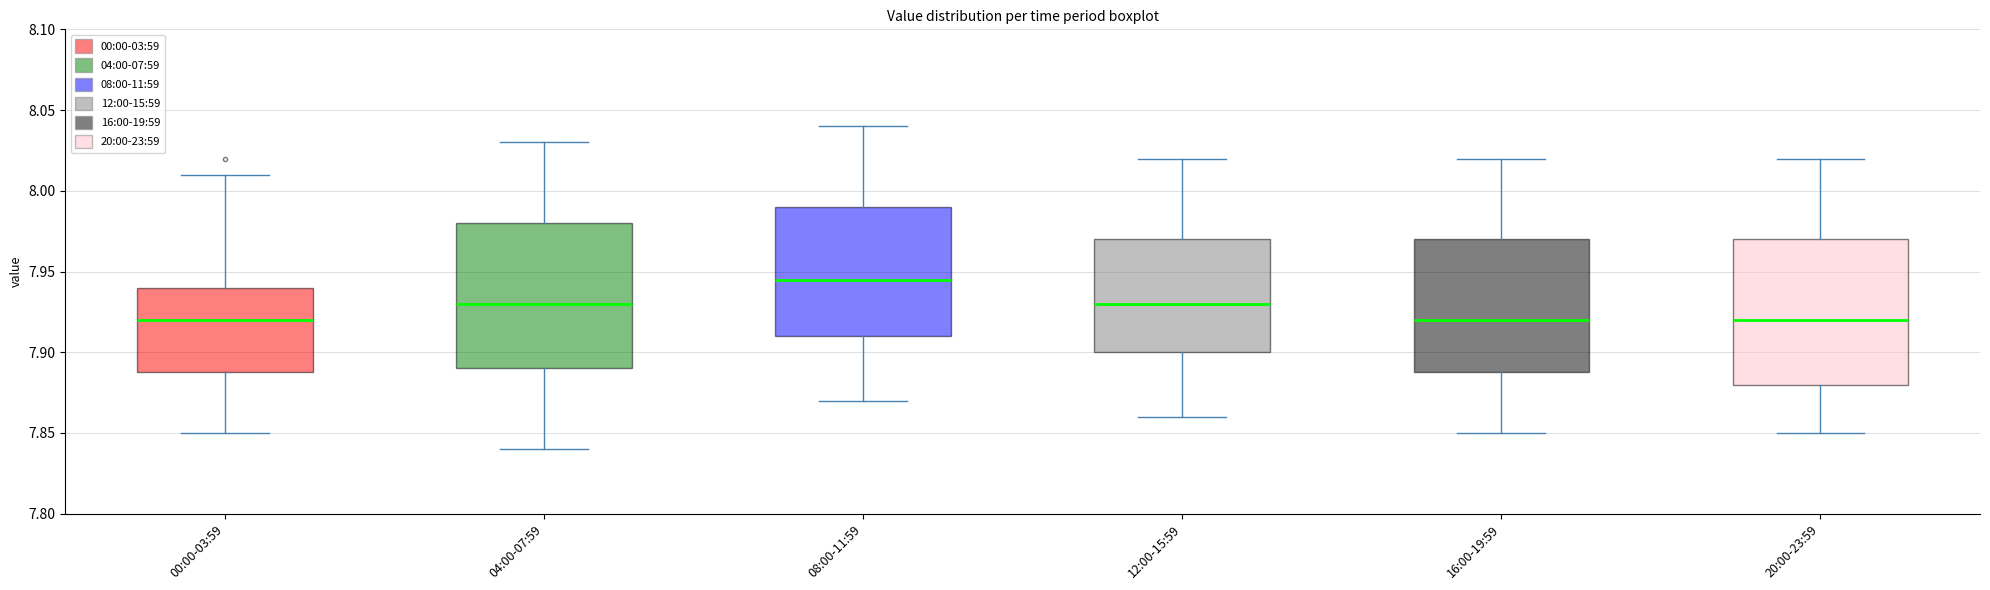

Which box has the highest median line?

08:00-11:59